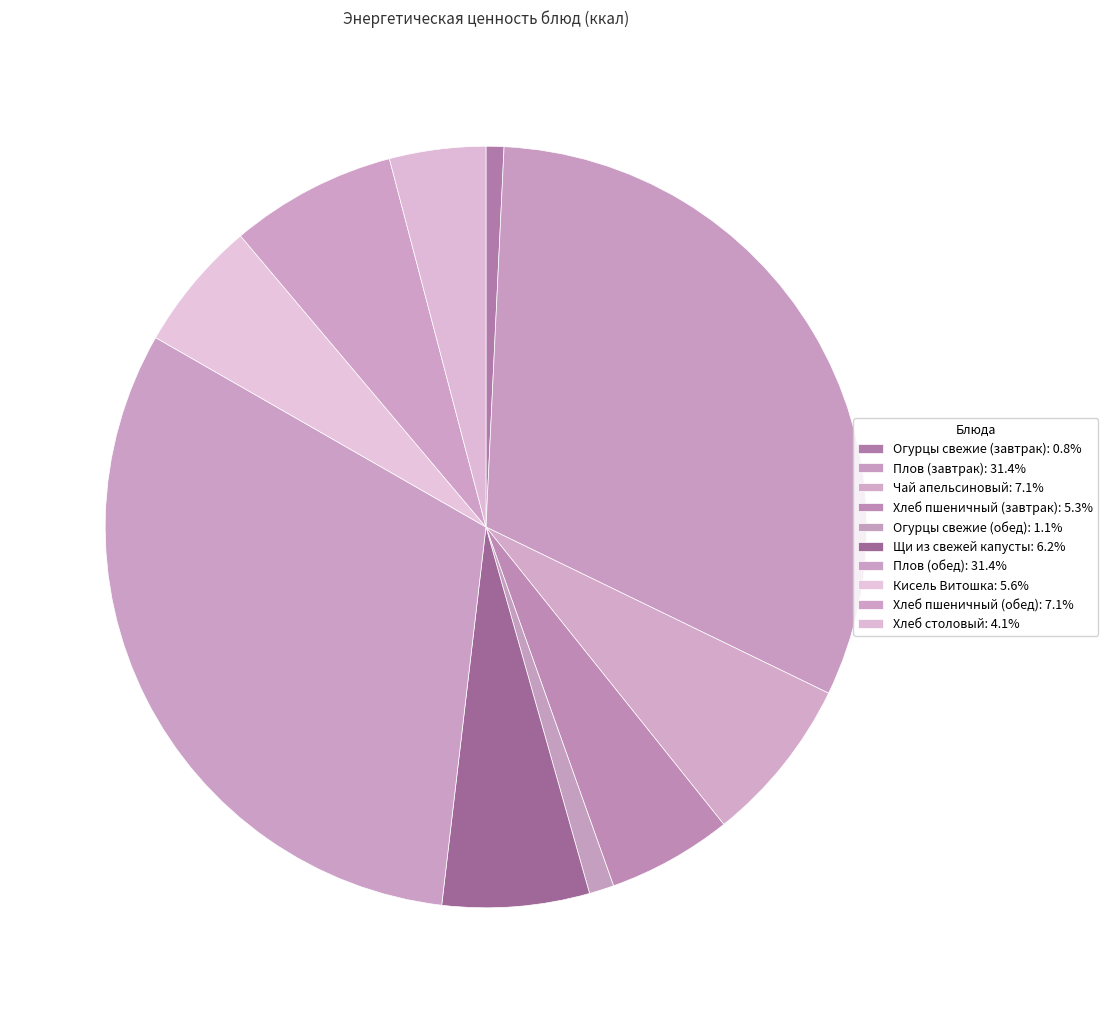

Does Плов (обед) represent more than half of the total?

No